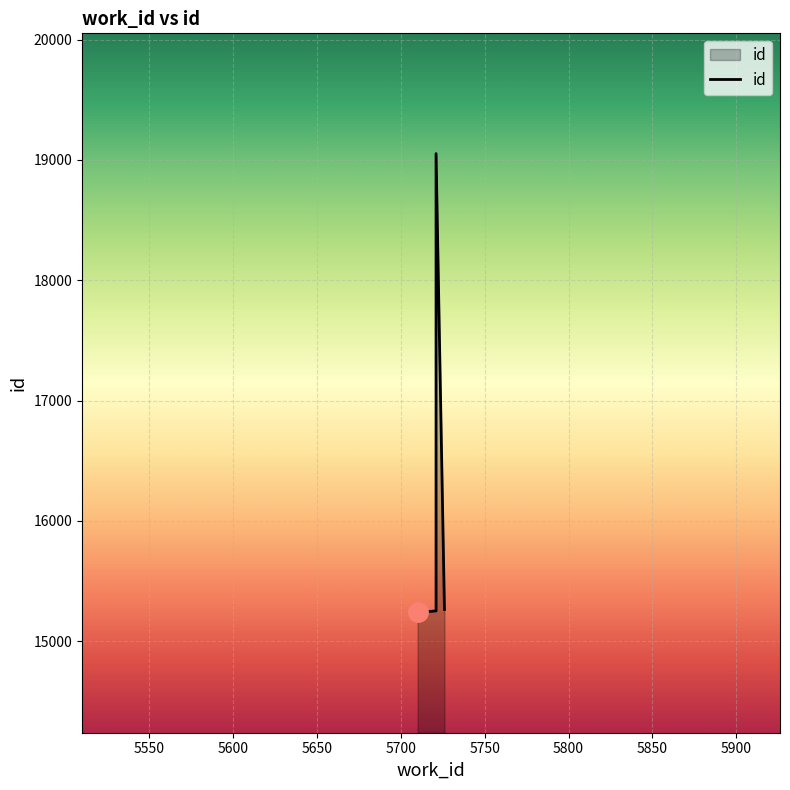

What is the sum of all values?

64805